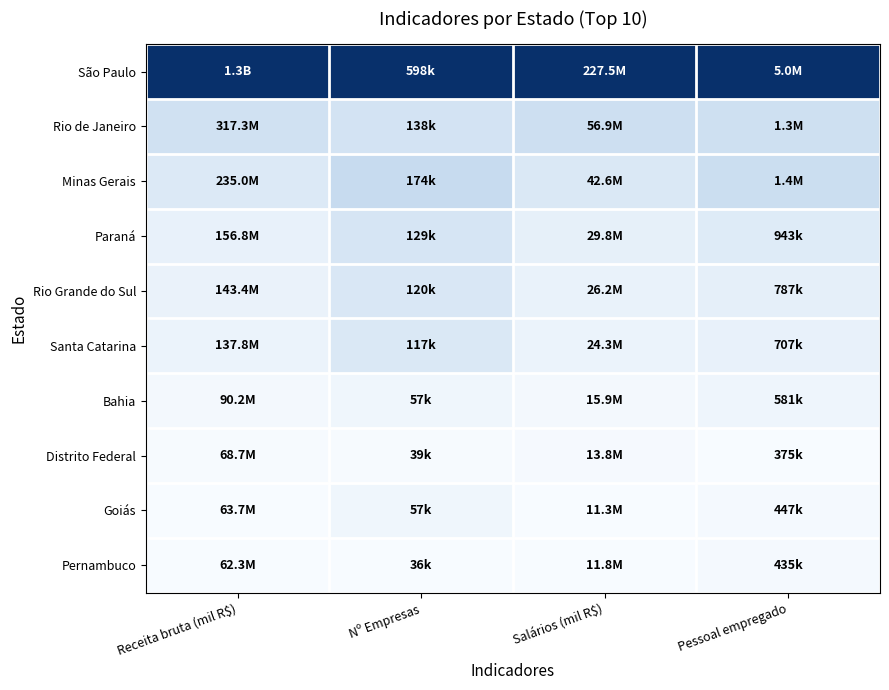

Reading left to right, extract all data points from this chart.

São Paulo: Receita bruta (mil R$)=1.0	Nº Empresas=1.0	Salários (mil R$)=1.0	Pessoal empregado=1.0
Rio de Janeiro: Receita bruta (mil R$)=0.2	Nº Empresas=0.2	Salários (mil R$)=0.2	Pessoal empregado=0.2
Minas Gerais: Receita bruta (mil R$)=0.1	Nº Empresas=0.2	Salários (mil R$)=0.1	Pessoal empregado=0.2
Paraná: Receita bruta (mil R$)=0.1	Nº Empresas=0.2	Salários (mil R$)=0.1	Pessoal empregado=0.1
Rio Grande do Sul: Receita bruta (mil R$)=0.1	Nº Empresas=0.1	Salários (mil R$)=0.1	Pessoal empregado=0.1
Santa Catarina: Receita bruta (mil R$)=0.1	Nº Empresas=0.1	Salários (mil R$)=0.1	Pessoal empregado=0.1
Bahia: Receita bruta (mil R$)=0.0	Nº Empresas=0.0	Salários (mil R$)=0.0	Pessoal empregado=0.0
Distrito Federal: Receita bruta (mil R$)=0.0	Nº Empresas=0.0	Salários (mil R$)=0.0	Pessoal empregado=0.0
Goiás: Receita bruta (mil R$)=0.0	Nº Empresas=0.0	Salários (mil R$)=0.0	Pessoal empregado=0.0
Pernambuco: Receita bruta (mil R$)=0.0	Nº Empresas=0.0	Salários (mil R$)=0.0	Pessoal empregado=0.0